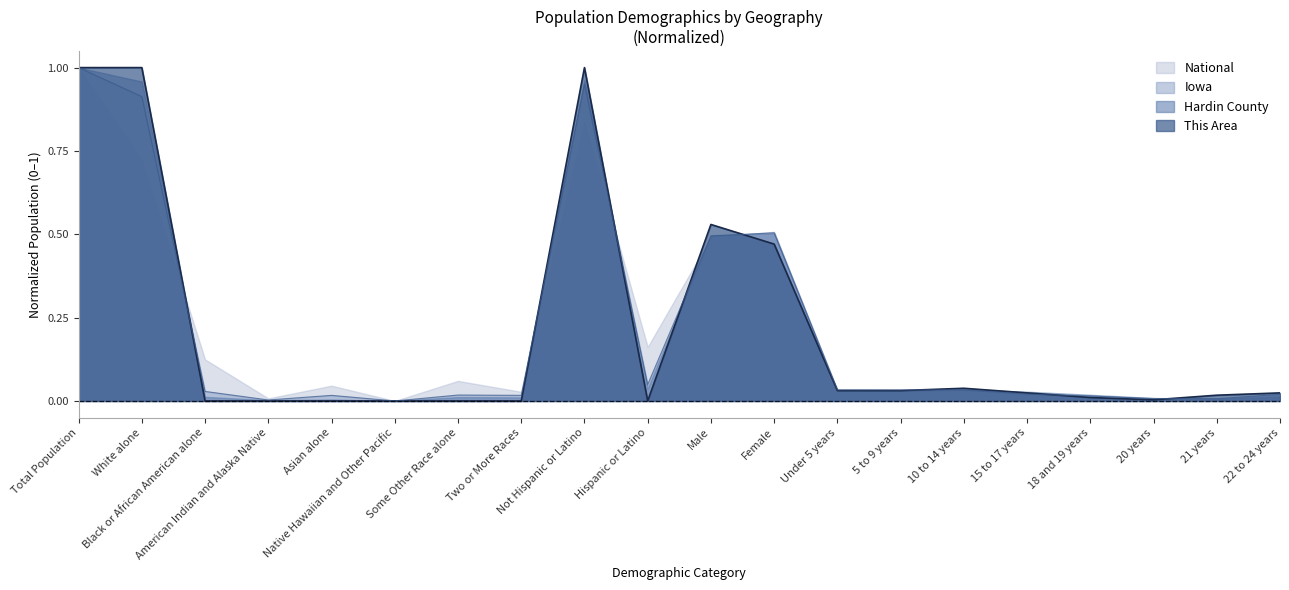

The This Area series shows 0.0 at Under 5 years. True or false?

True